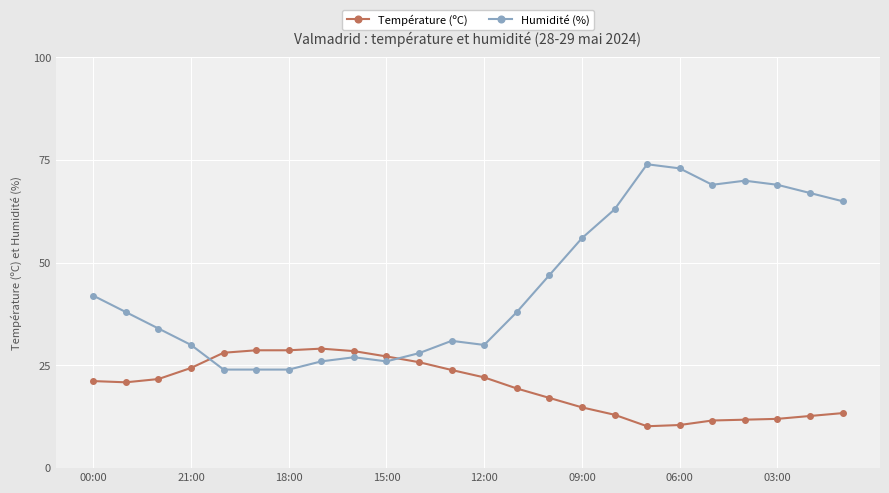

List the series in order of their overall mean, lowest first.

Température (ºC), Humidité (%)